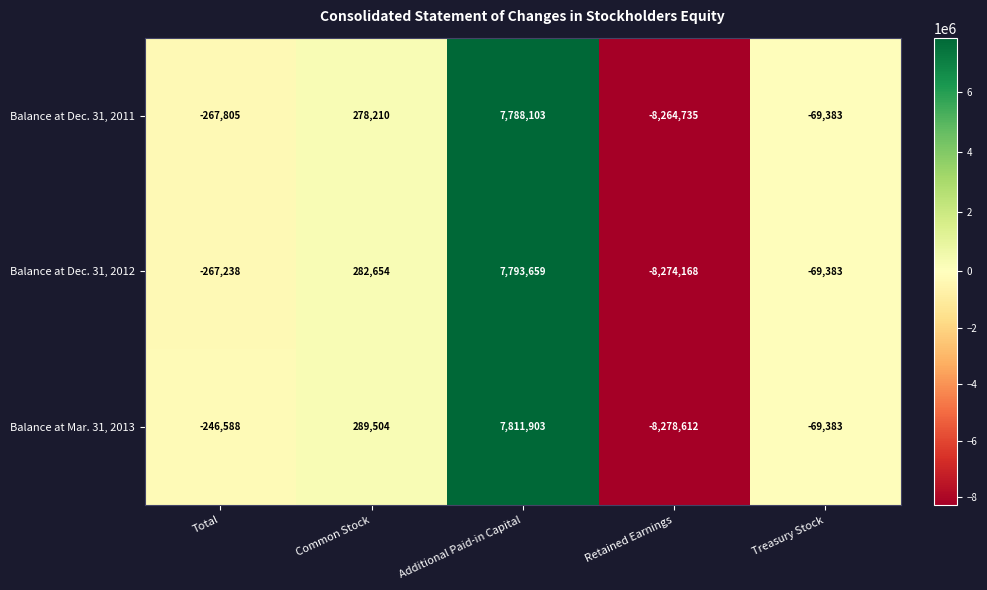

At Total, list the series in order from largest to smallest.

Balance at Mar. 31, 2013, Balance at Dec. 31, 2012, Balance at Dec. 31, 2011